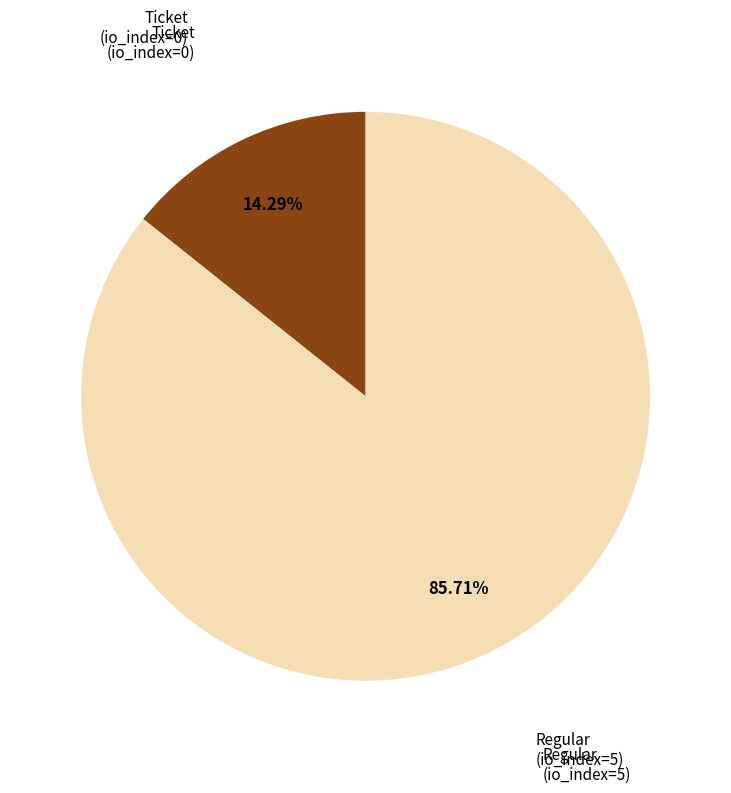

Is there any slice that represents more than half of the pie?

Yes